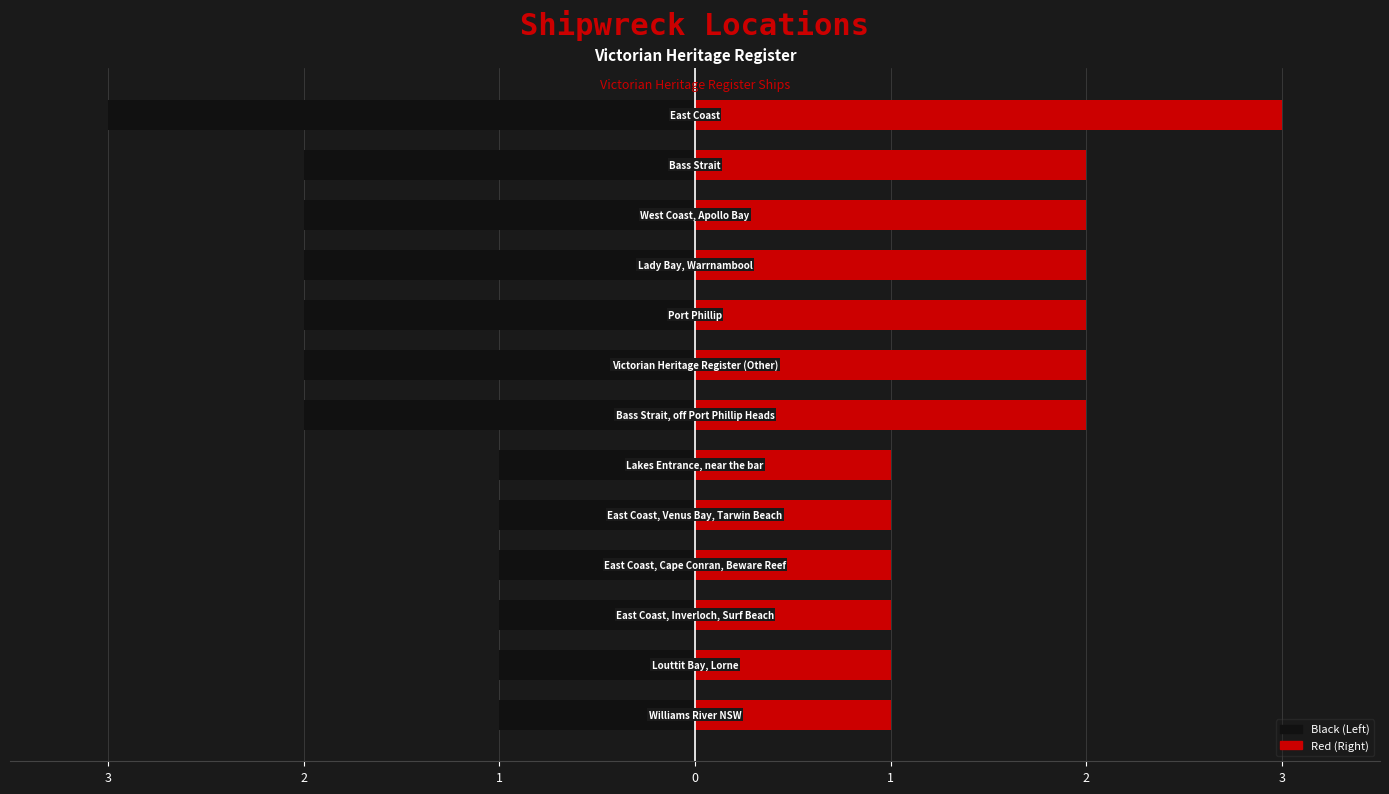

Count the number of categories in the chart.

13